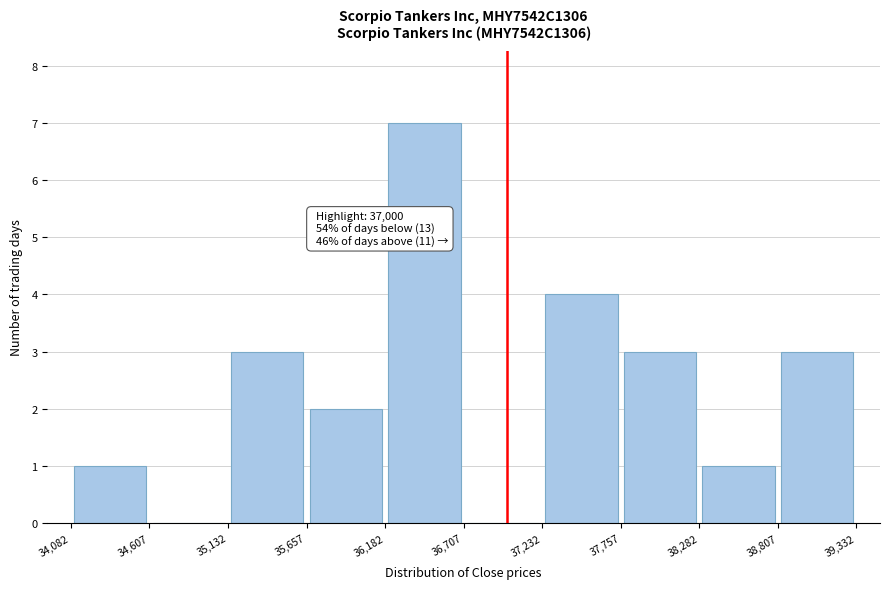

Over which range of the x-axis is the bar tallest?

36,182 to 36,707